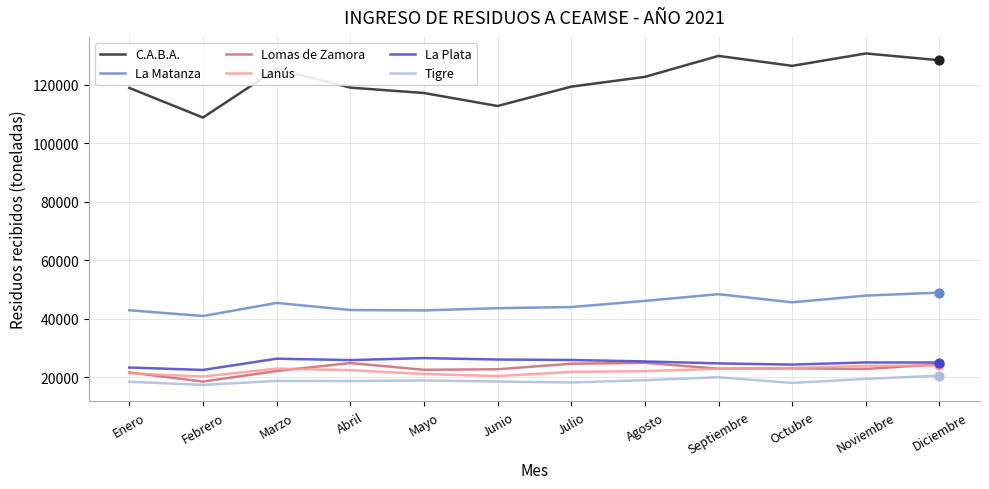

Between Febrero and Octubre, which series saw the biggest shift?

C.A.B.A.